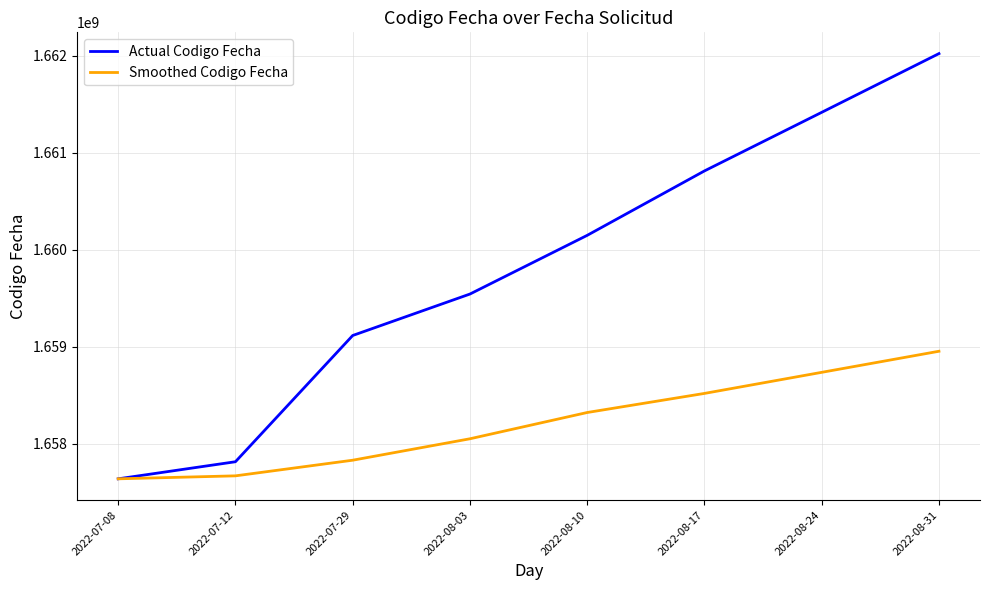

Reading left to right, list all the values displayed in this chart.

Actual Codigo Fecha: 1657635808.0	1657811980.0	1659113732.0	1659541290.0	1660146592.0	1660810907.0	1661414990.0	1662020796.0
Smoothed Codigo Fecha: 1657635808.0	1657666465.2	1657827703.7	1658048763.4	1658319607.4	1658516500.9	1658733873.4	1658951304.4